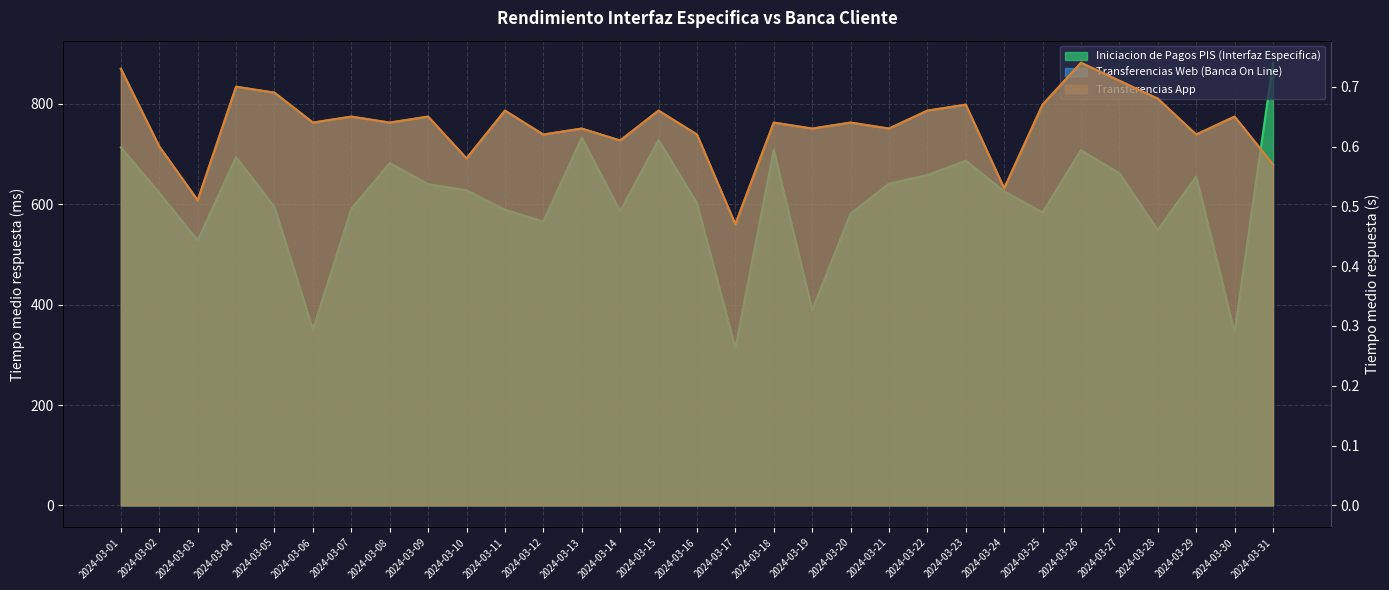

Which series changed the most between 2024-03-10 and 2024-03-26?

Iniciacion de Pagos PIS (Interfaz Especifica)